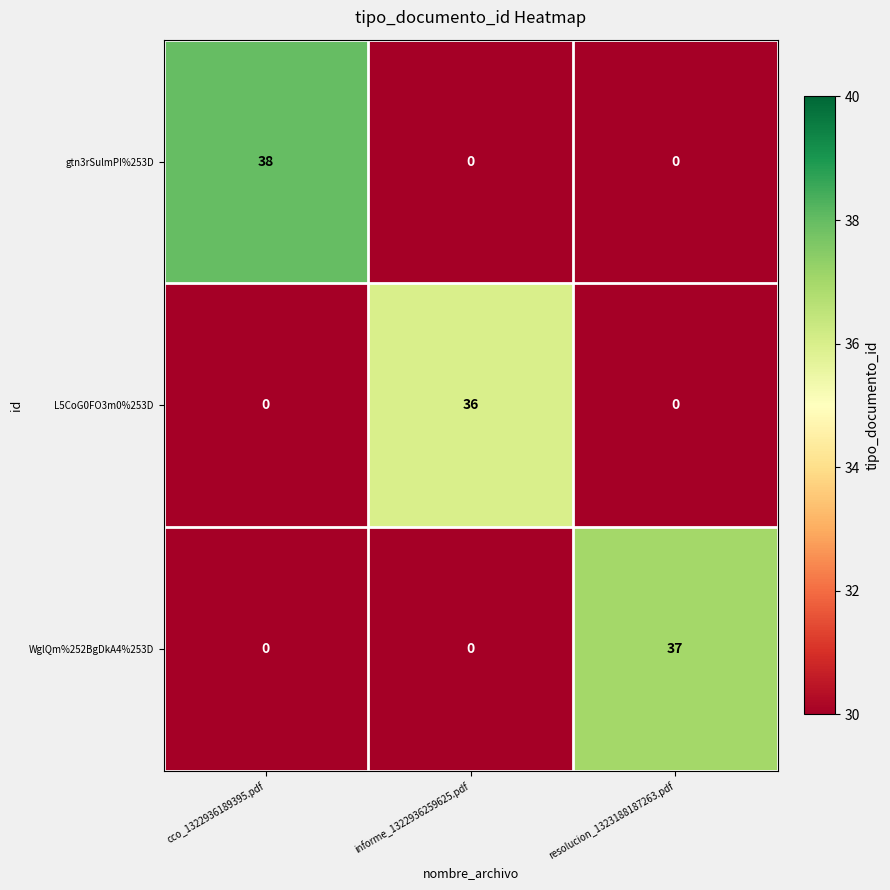

Reading left to right, extract all data points from this chart.

gtn3rSulmPI%253D: 38	0	0
L5CoG0FO3m0%253D: 0	36	0
WglQm%252BgDkA4%253D: 0	0	37